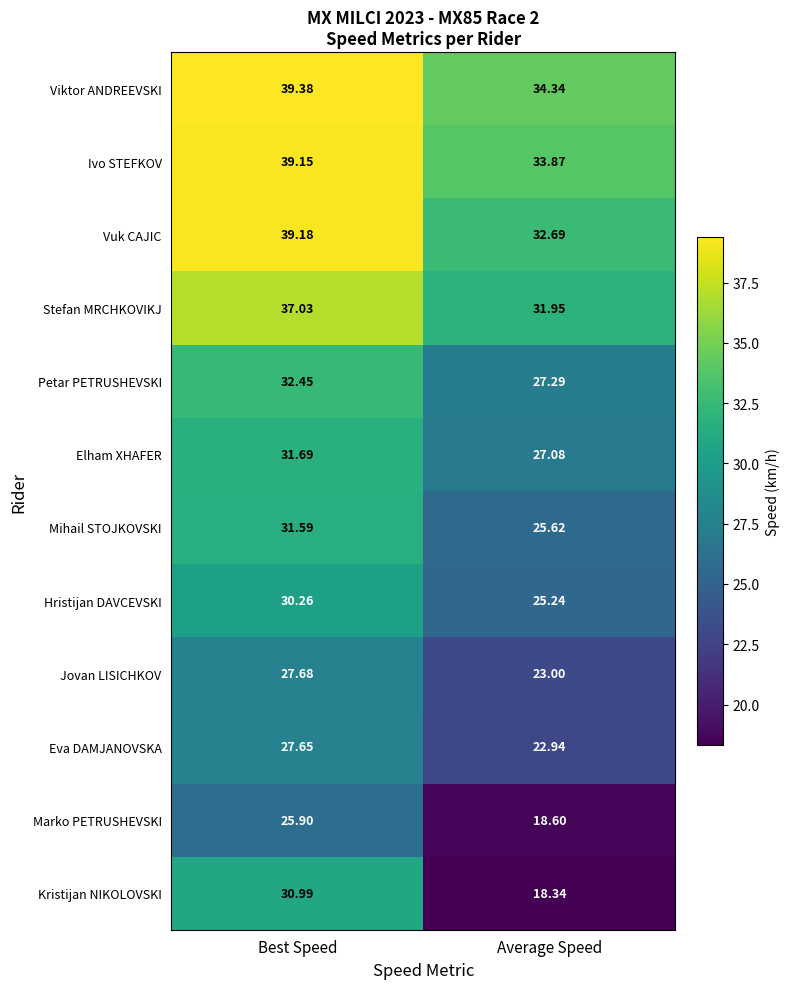

Which series changed the most between Best Speed and Average Speed?

Kristijan NIKOLOVSKI